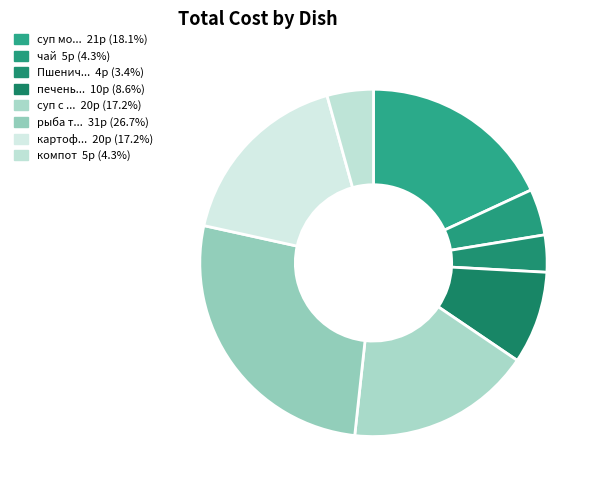

How many slices are in this pie chart?

8